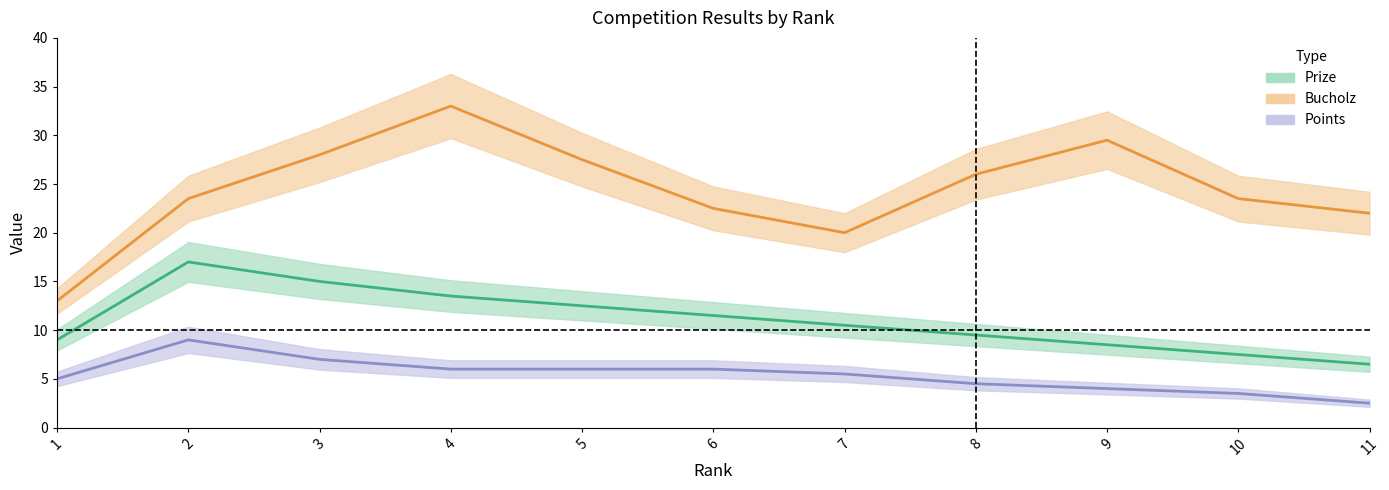

Where does the Points series first go above 5?

2